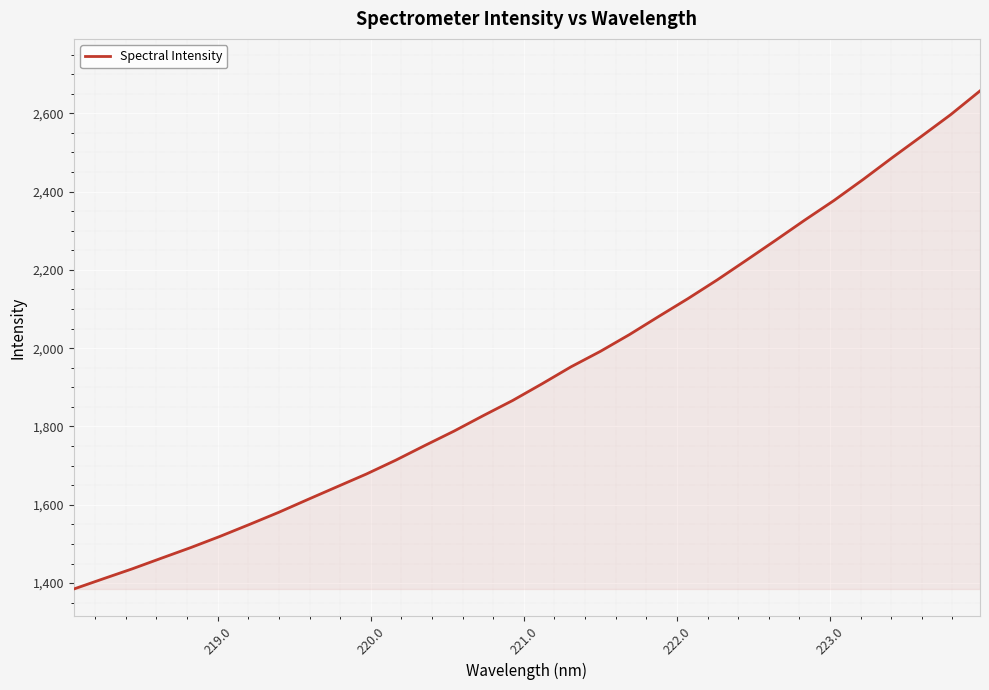

What is the difference between the maximum and minimum values?

1272.5